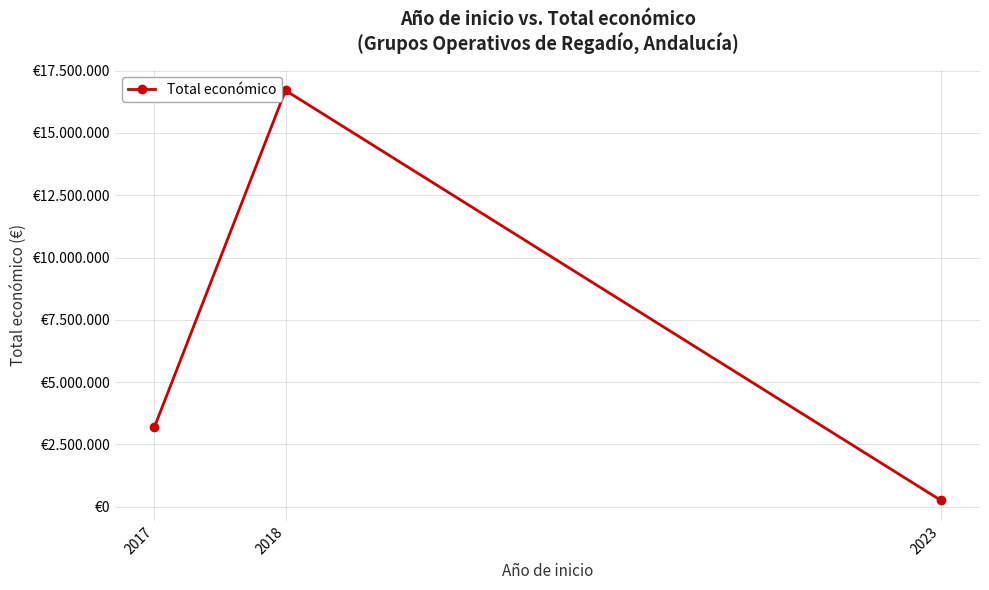

What is the value of the 3rd point from the left?

254993